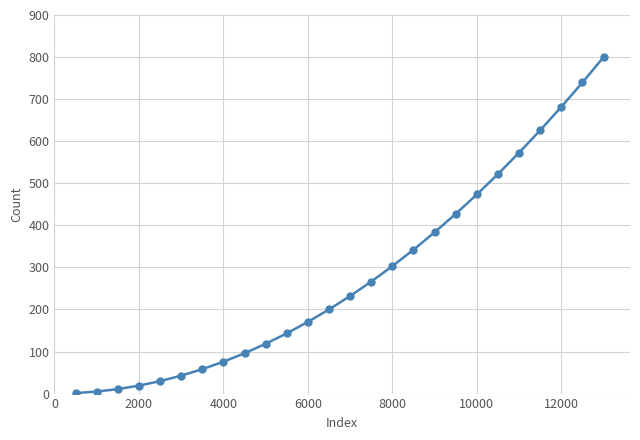

What is the greatest value displayed?

800.0